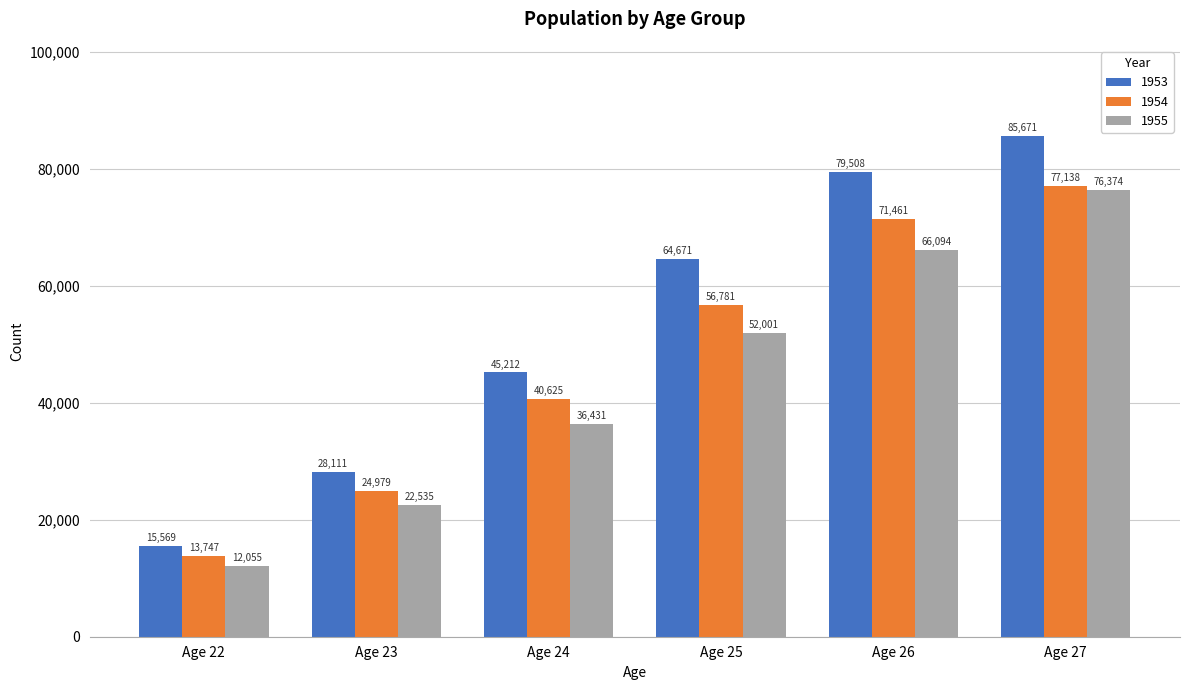

Rank the series by their average value, from lowest to highest.

1955, 1954, 1953